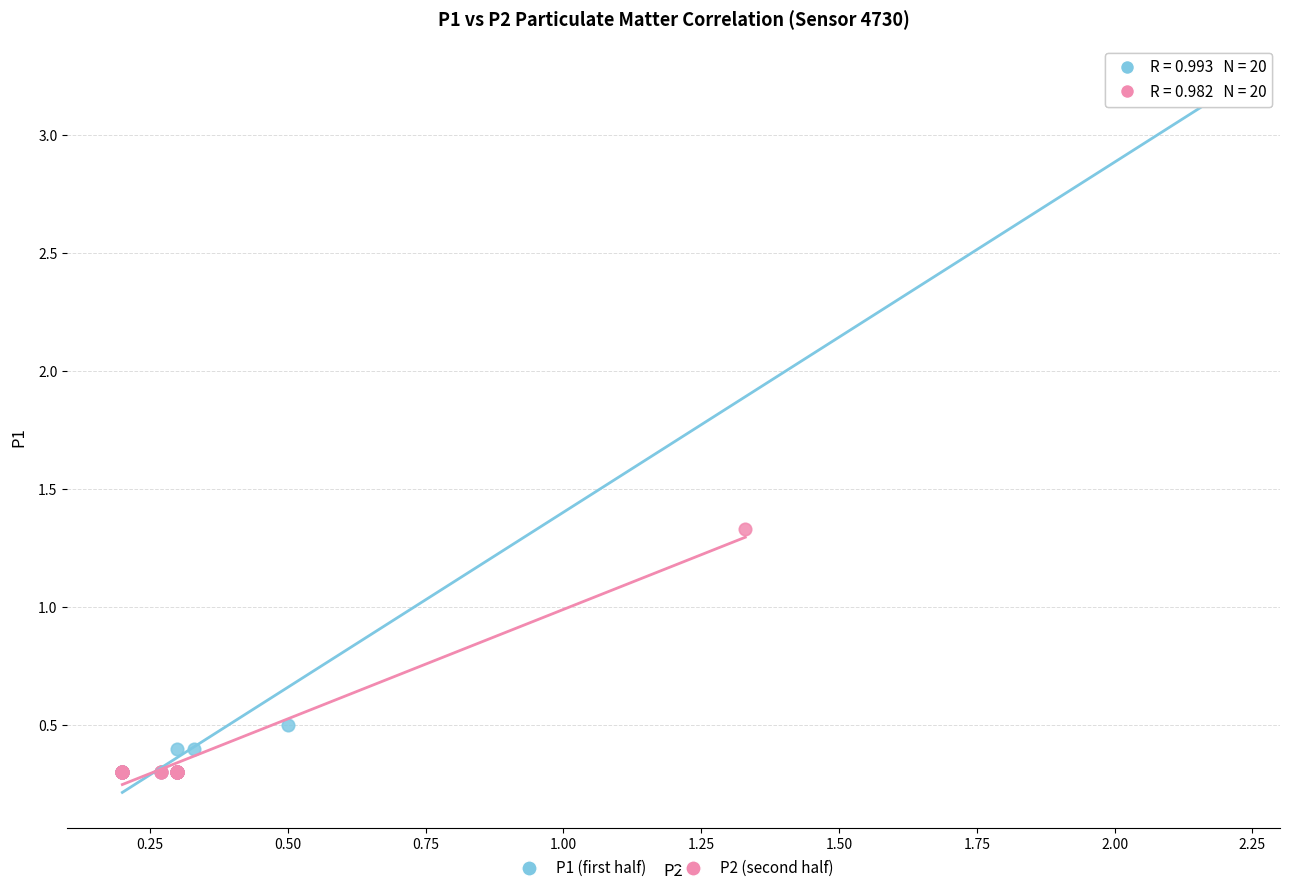

Which series has the widest spread of Y values?

P1 (first half)